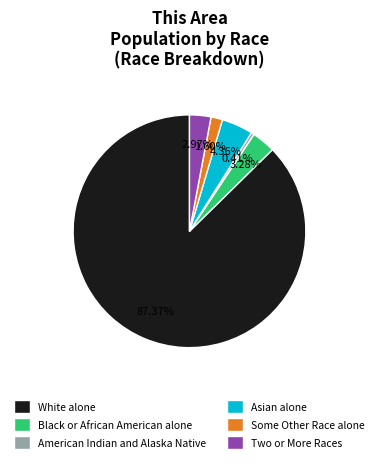

Is it true that Some Other Race alone is 16% of the pie?

False